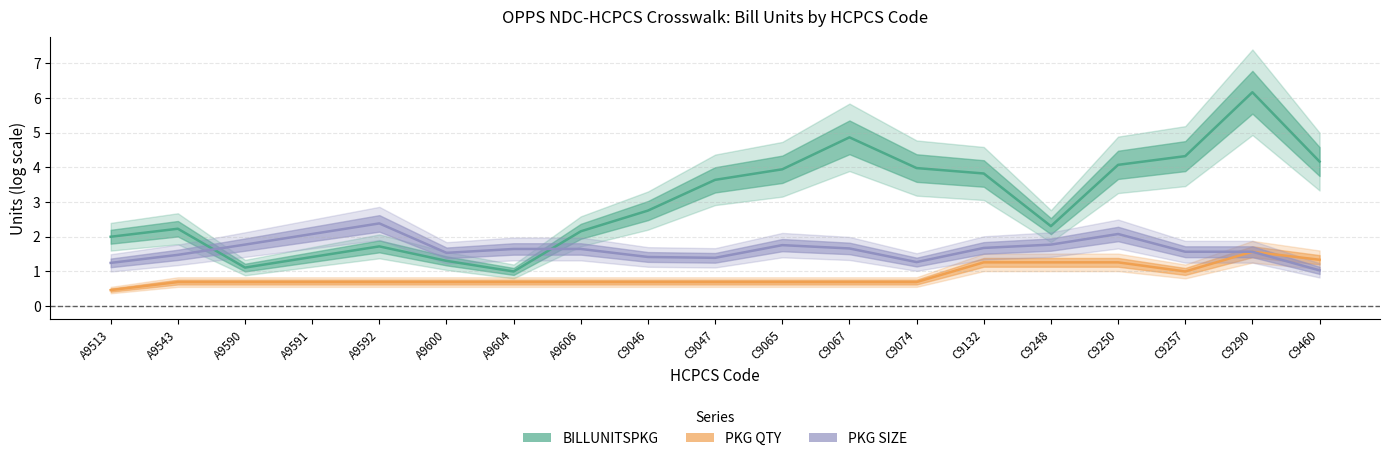

Which series has the largest total across all categories?

BILLUNITSPKG